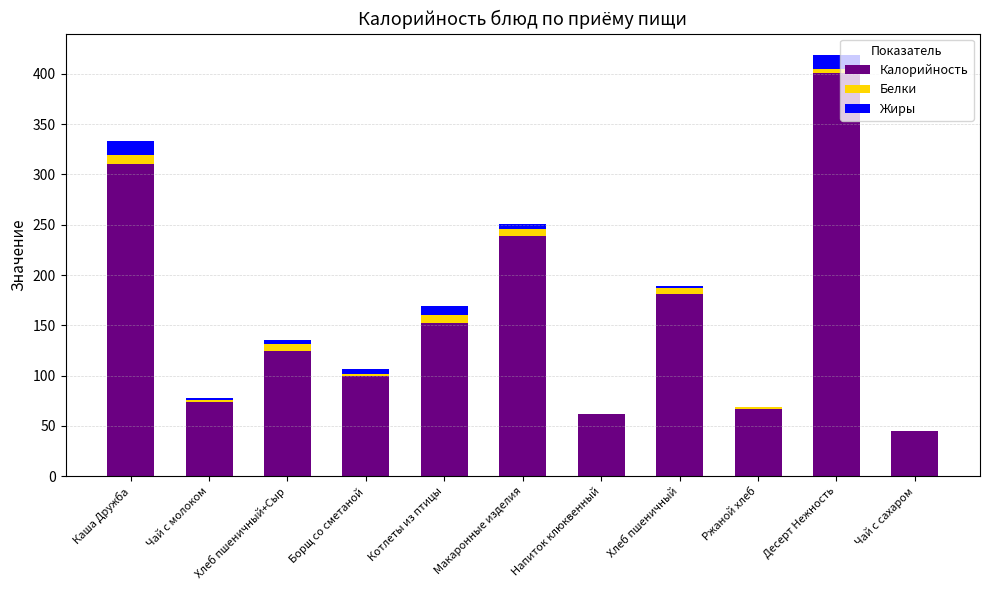

Is it true that Калорийность equals 71 at Чай с сахаром?

False